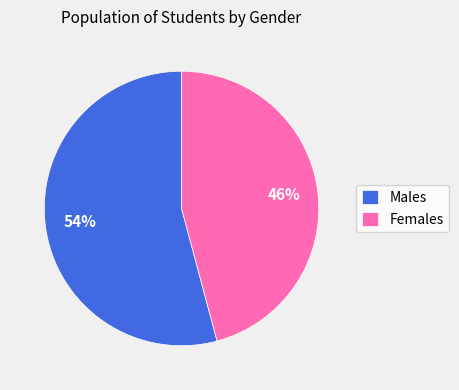

Which has a higher value, Females or Males?

Males